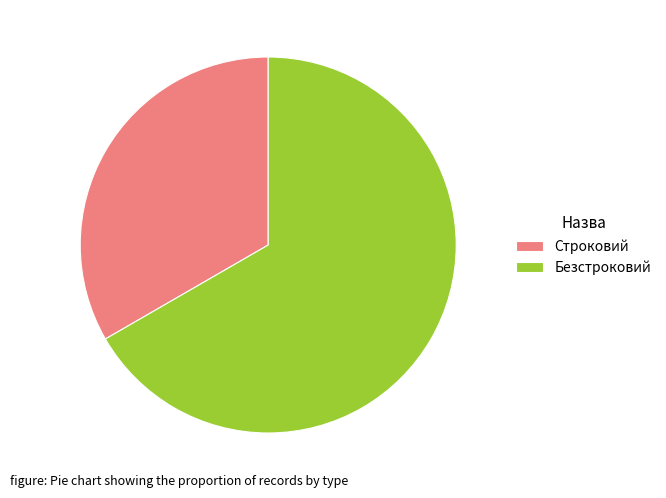

What is the smallest slice in the pie chart?

Строковий